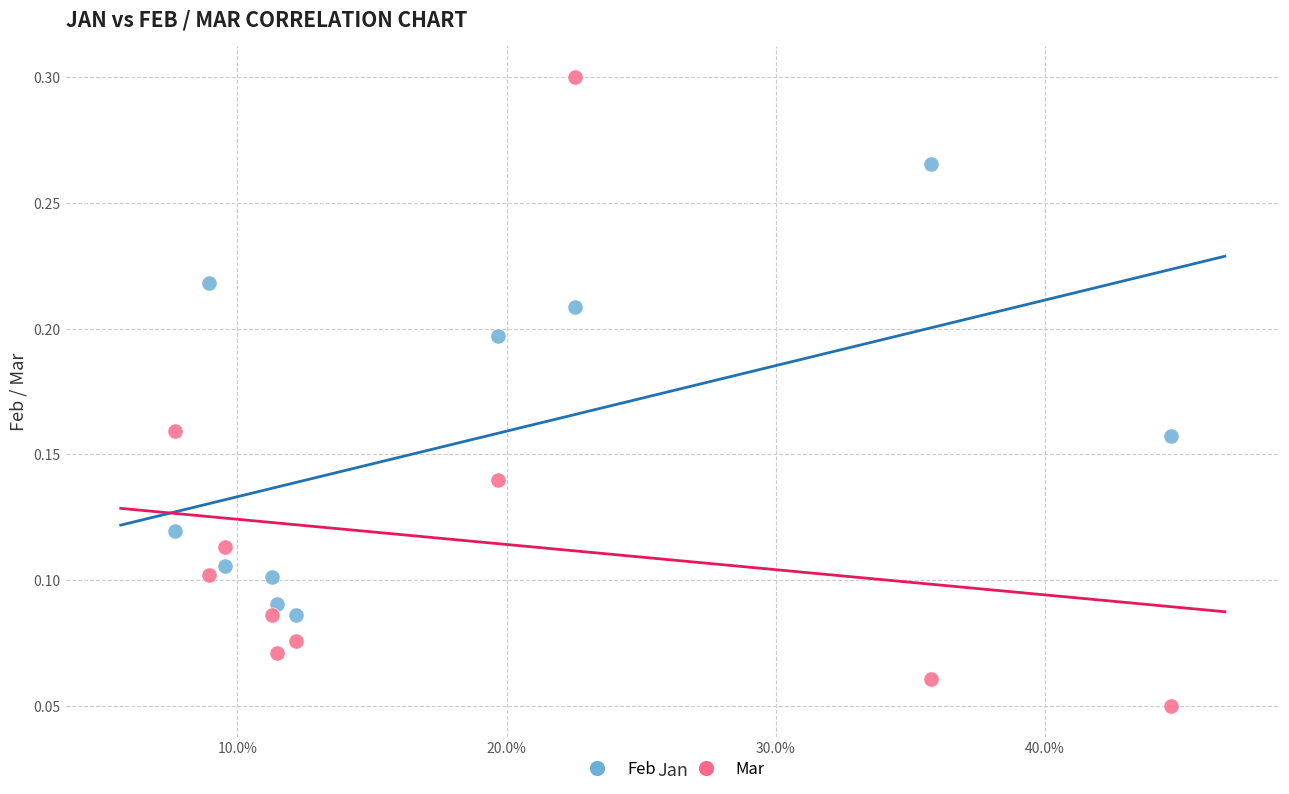

Which series has the widest spread of Y values?

Mar